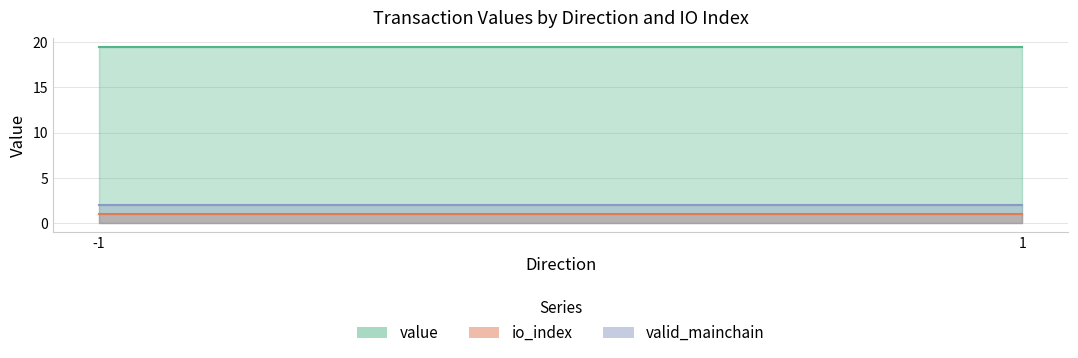

Does the chart display data point markers on the line(s)?

No